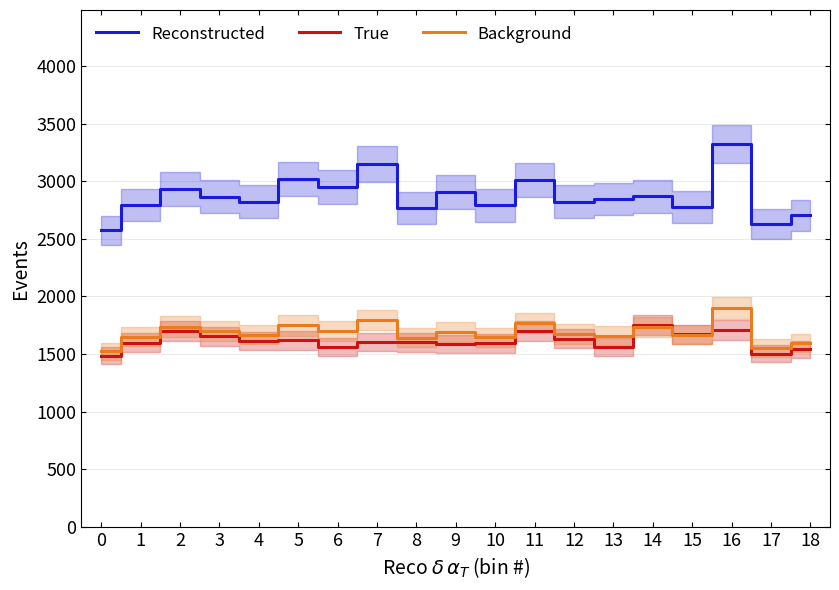

Rank the series at 16 from highest to lowest value.

Reconstructed, Background, True